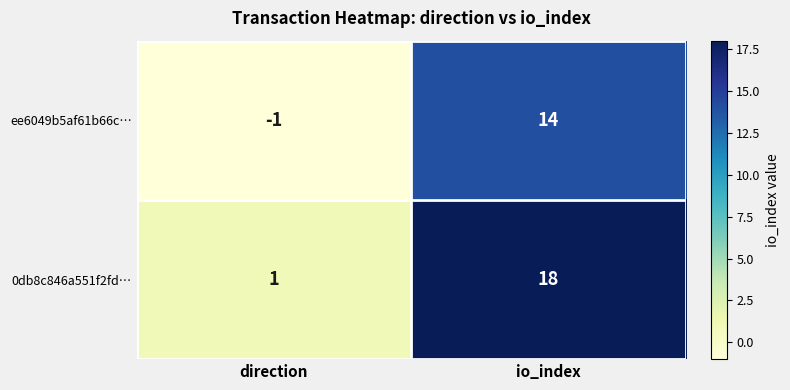

Reading left to right, transcribe all the data shown in this chart.

ee6049b5af61b66c…: direction=-1	io_index=14
0db8c846a551f2fd…: direction=1	io_index=18